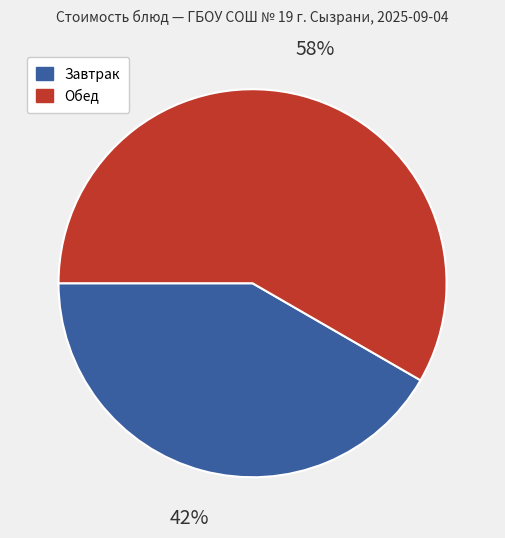

What is the ratio of the value at Обед to the value at Завтрак?

1.4